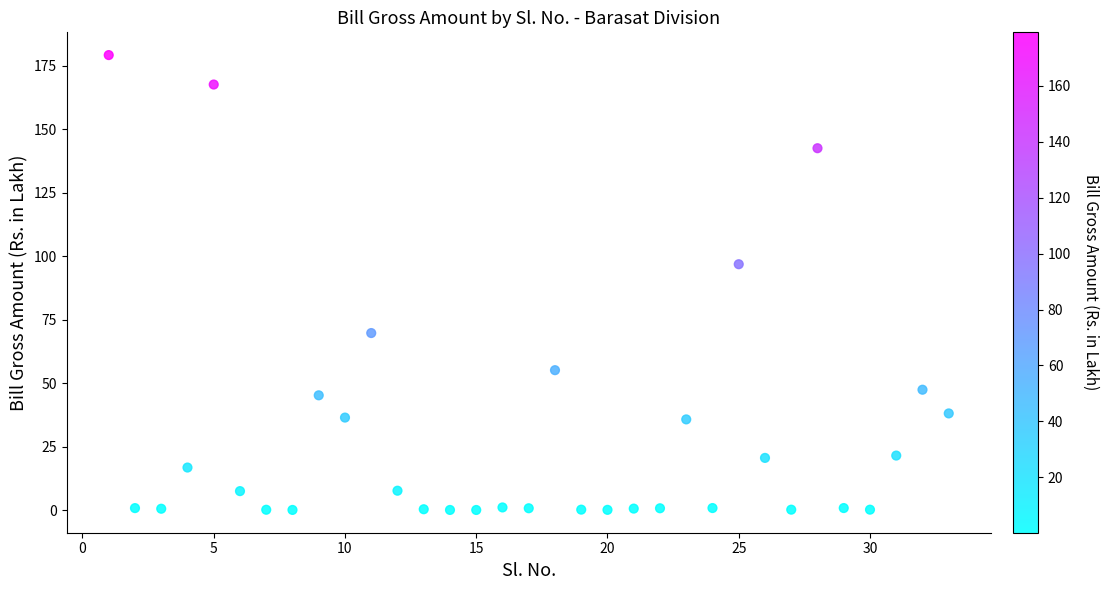

What is the range of Y values (max minus min)?

178.9